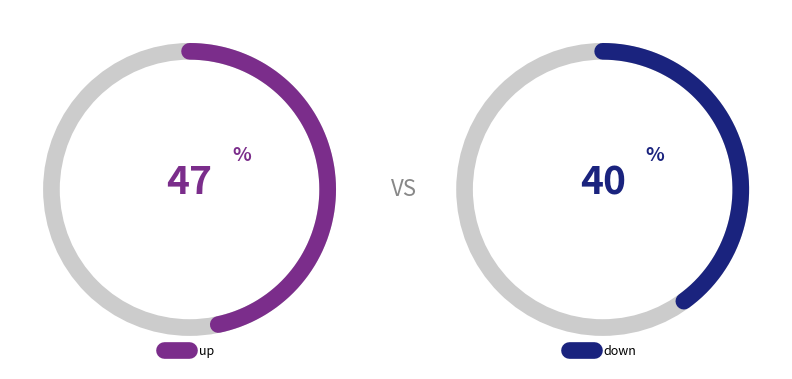

Which category has the biggest portion of the pie?

up